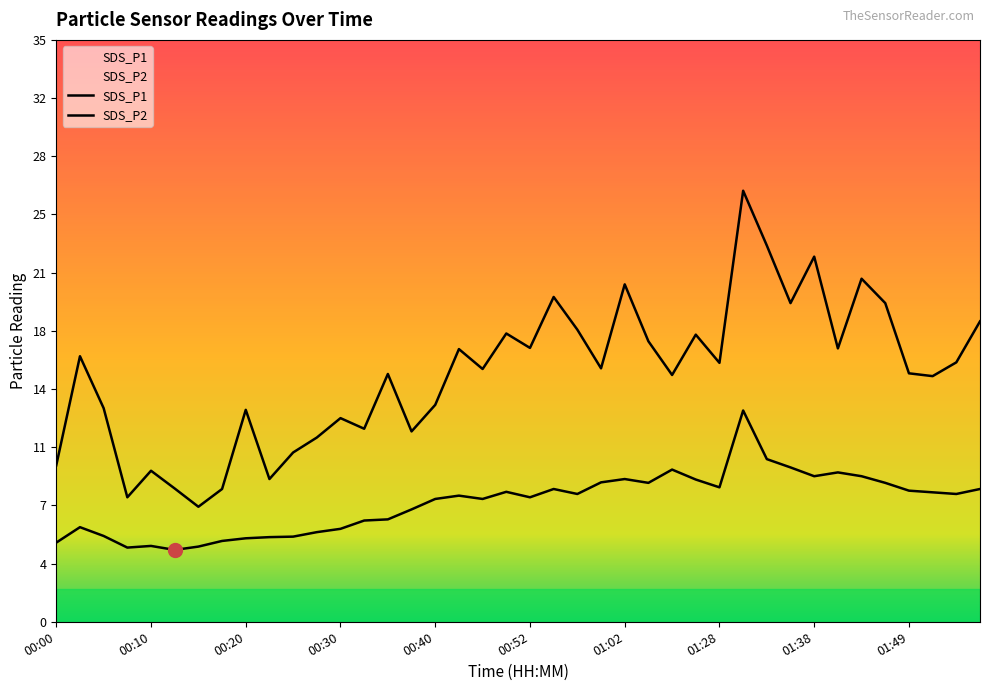

At which label is SDS_P2 closest to 8?

00:55